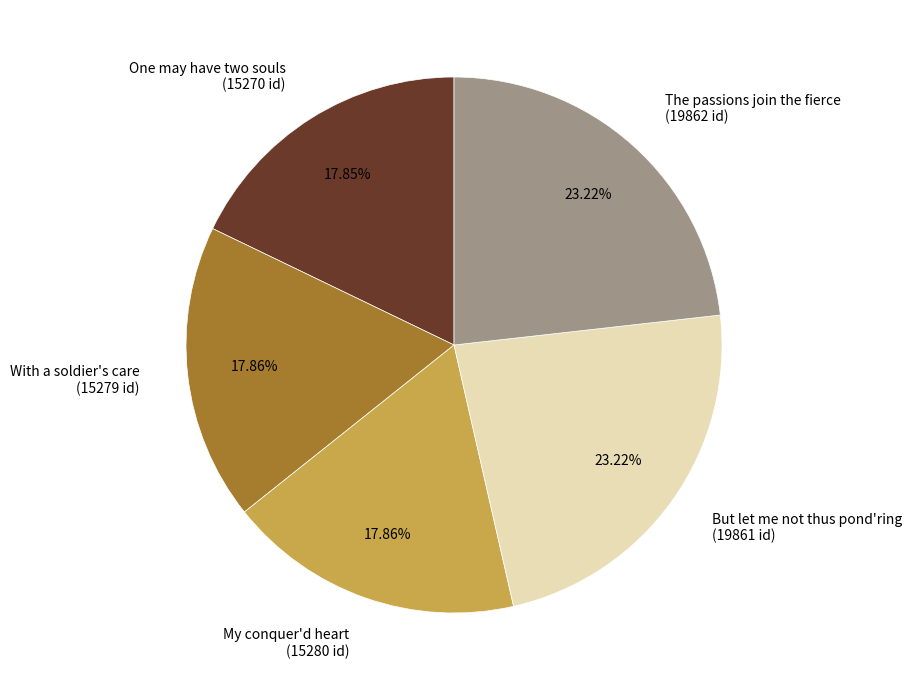

Does With a soldier's care account for over 50% of the chart?

No